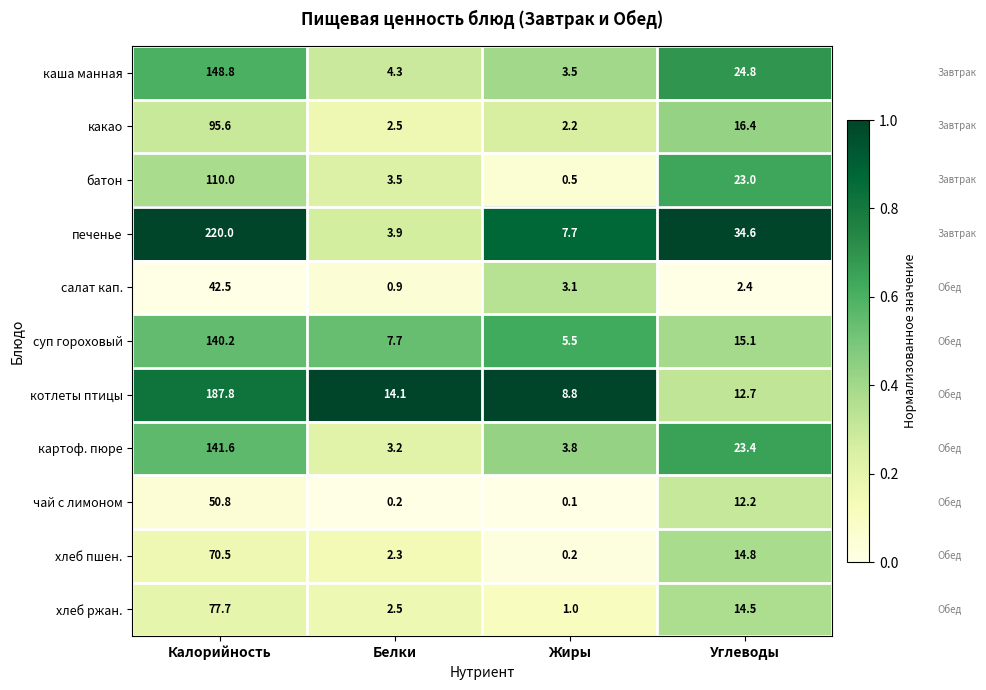

How many distinct data groups are displayed?

11